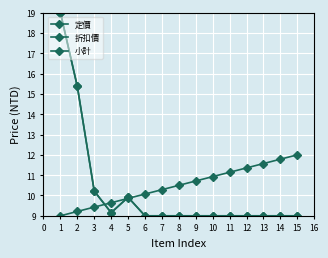

Does the chart have visible grid lines?

Yes